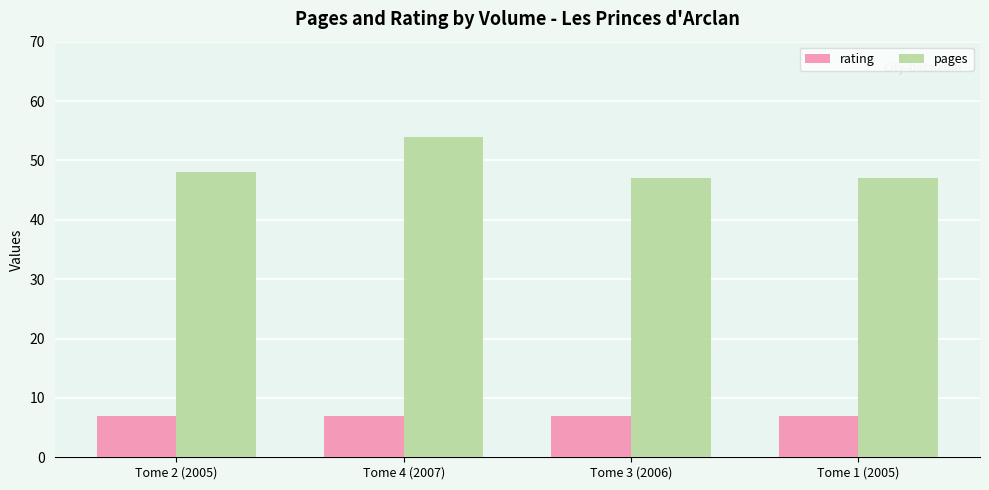

What is the average value of the pages series?

49